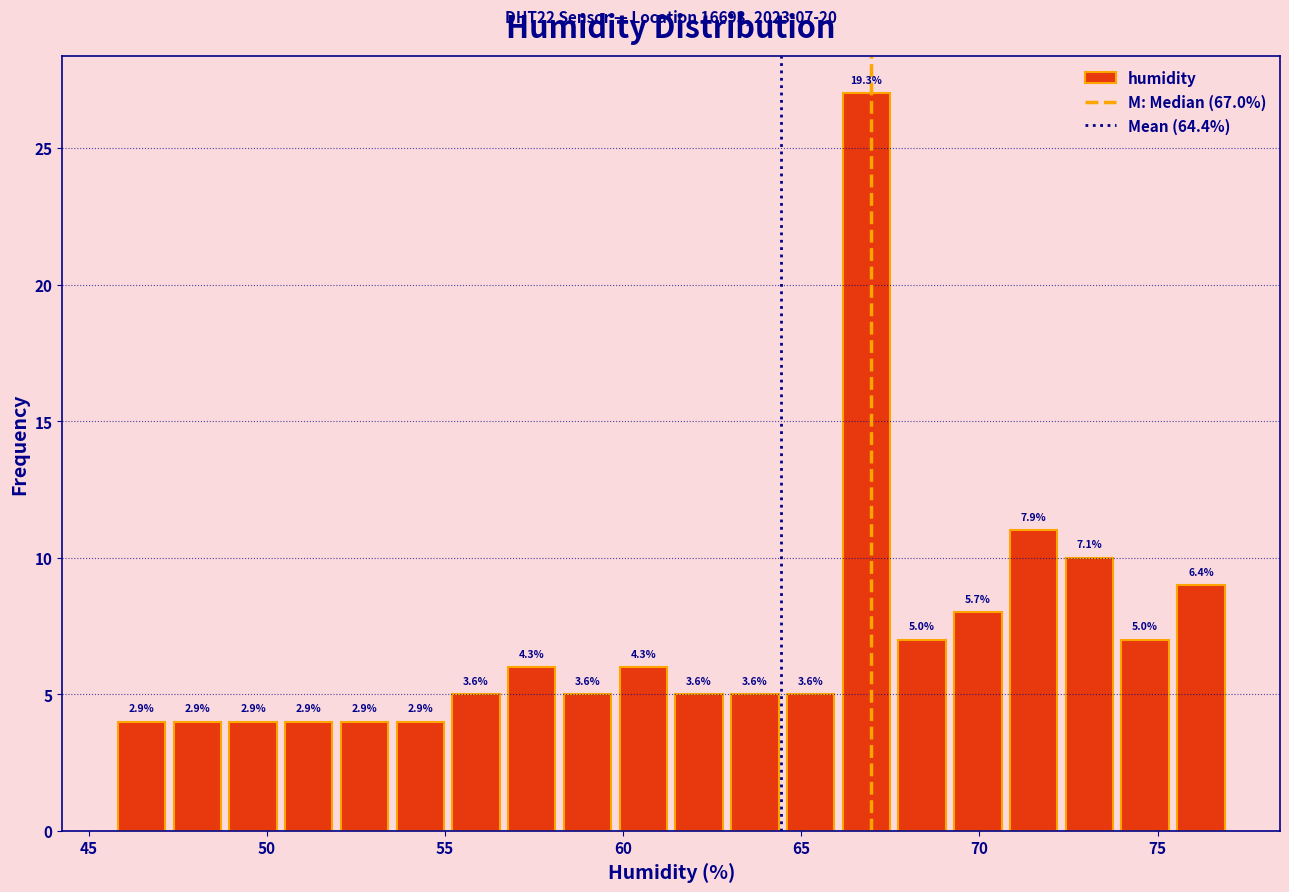

Around what value on the x-axis is the tallest bar? Give the approximate position of its centre, as read against the axis.

67.0